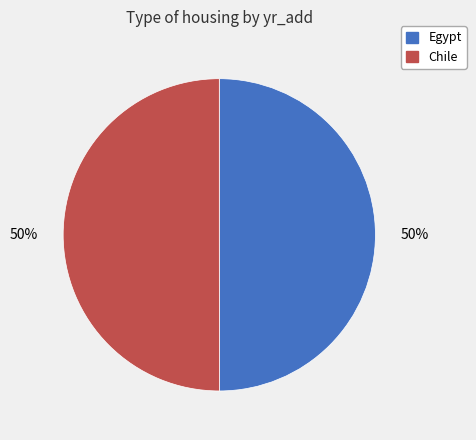

Do Egypt and Chile together represent more than half of the pie?

Yes